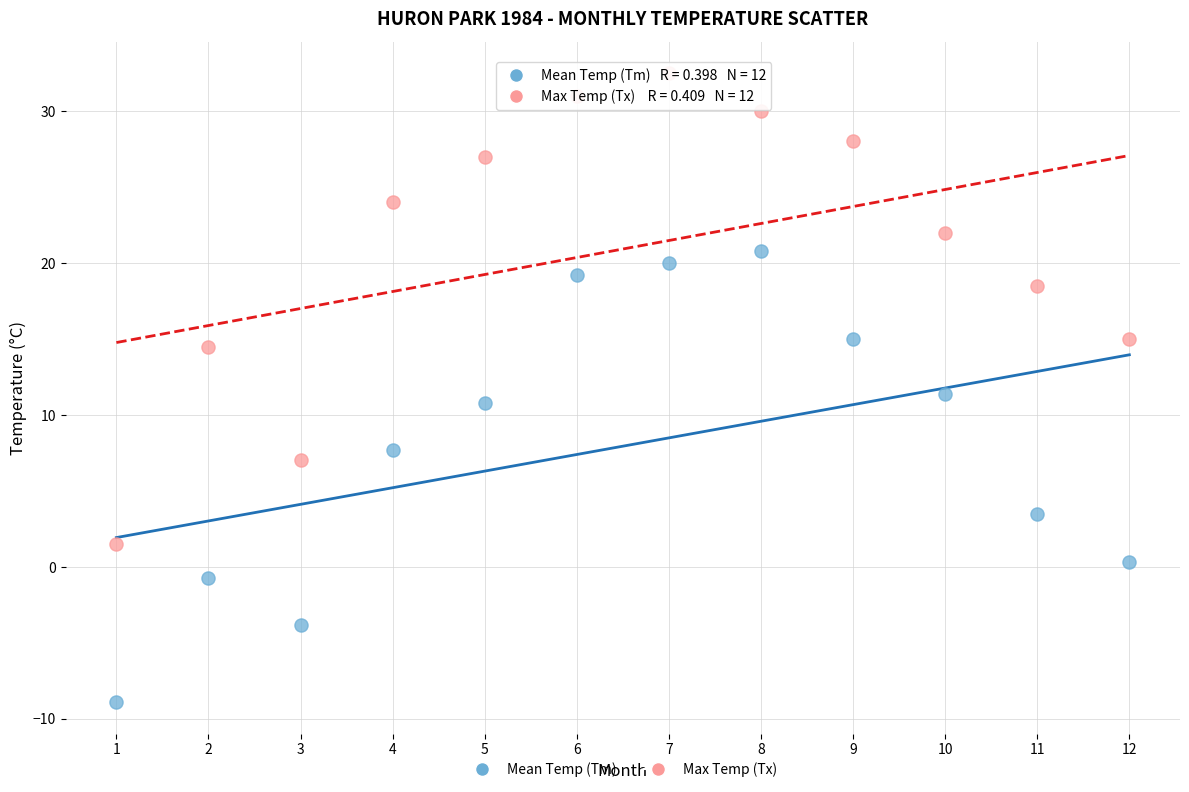

Which series contains the lowest Y value?

Mean Temp (Tm)